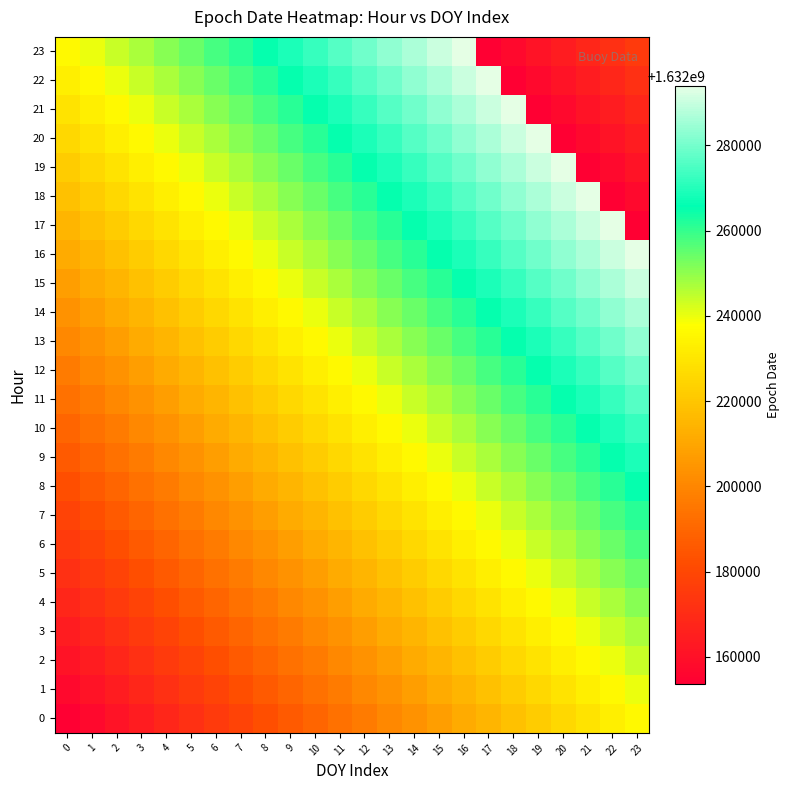

What is the total value across all series at 10?

39173544061